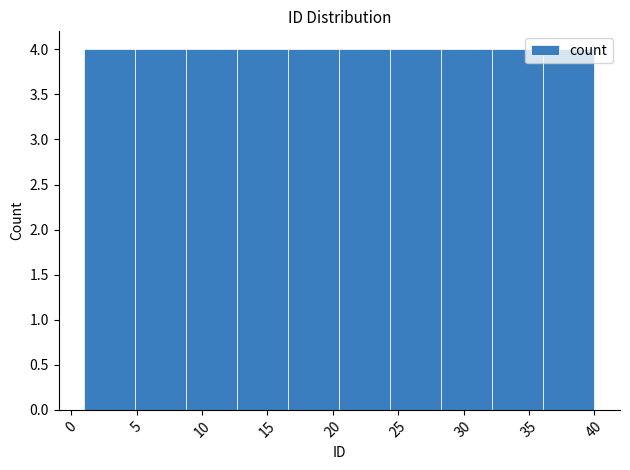

Reading left to right, transcribe this chart: for each bar, give the range it covers on the x-axis and its height. Neither the bar edges nor the heights are printed on the chart, so give them approximately, as read against the axes.

1.0 to 4.9: 4
4.9 to 8.8: 4
8.8 to 12.7: 4
12.7 to 16.6: 4
16.6 to 20.5: 4
20.5 to 24.4: 4
24.4 to 28.3: 4
28.3 to 32.2: 4
32.2 to 36.1: 4
36.1 to 40.0: 4